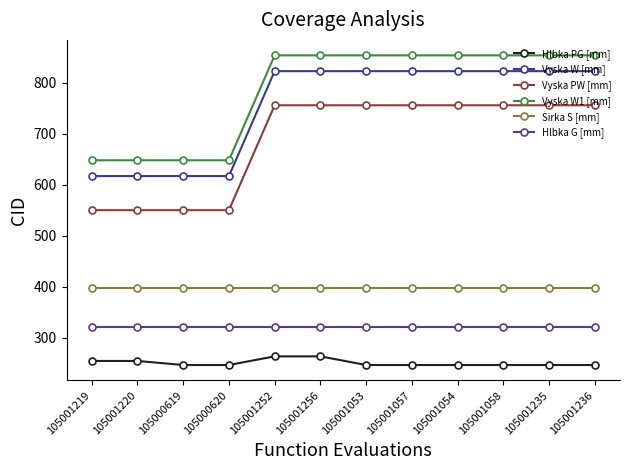

Rank the series by their maximum value, from highest to lowest.

Vyska W1 [mm], Vyska W [mm], Vyska PW [mm], Sirka S [mm], Hlbka G [mm], Hlbka PG [mm]